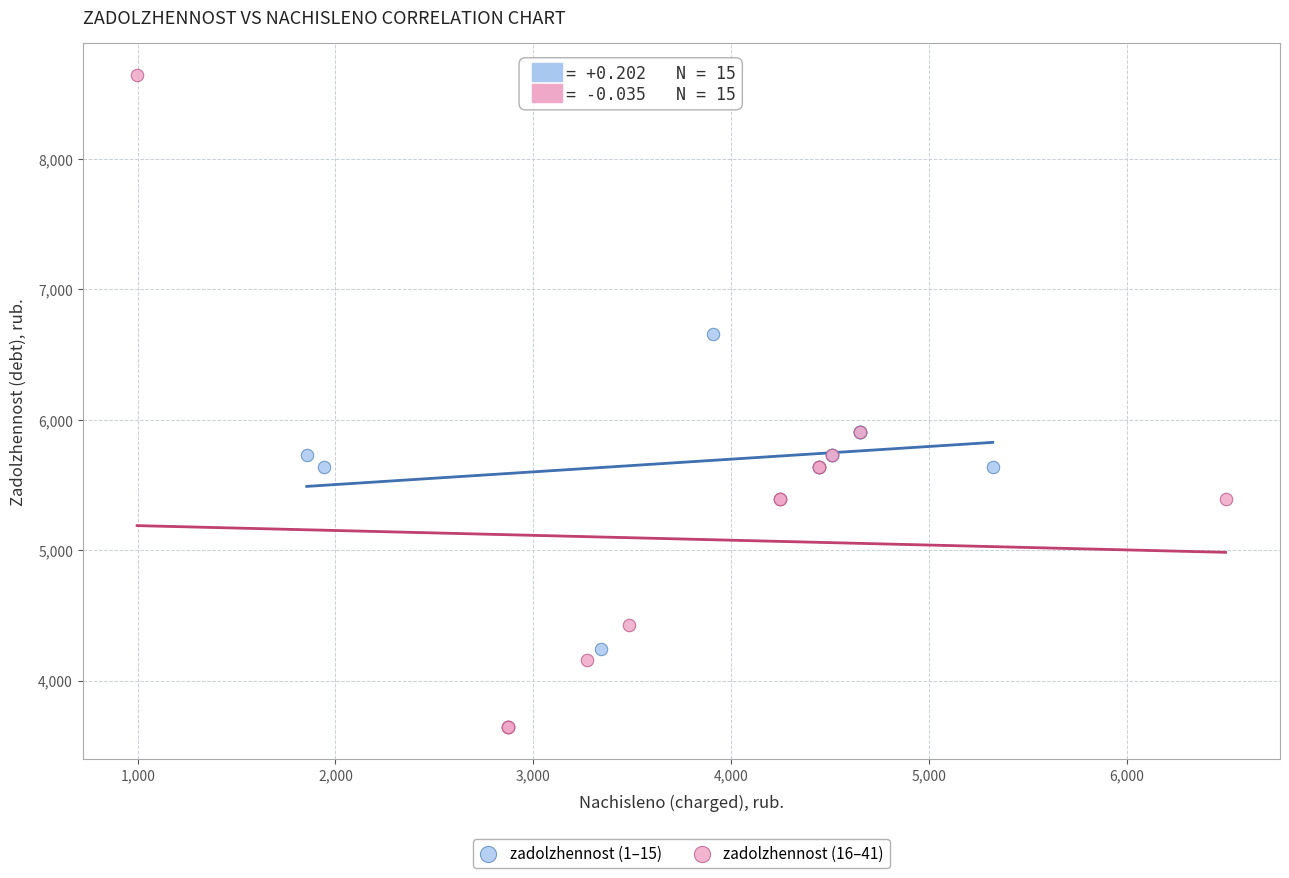

Which series reaches the maximum Y coordinate?

zadolzhennost (16–41)